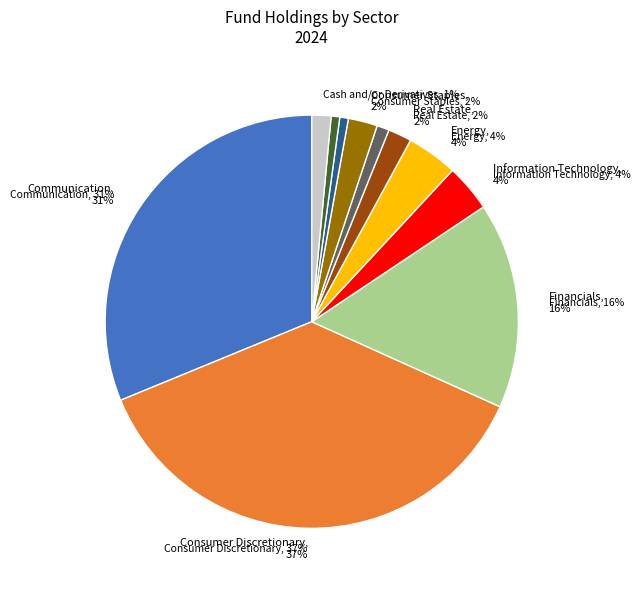

What portion of the pie excludes Health Care?

97.2%